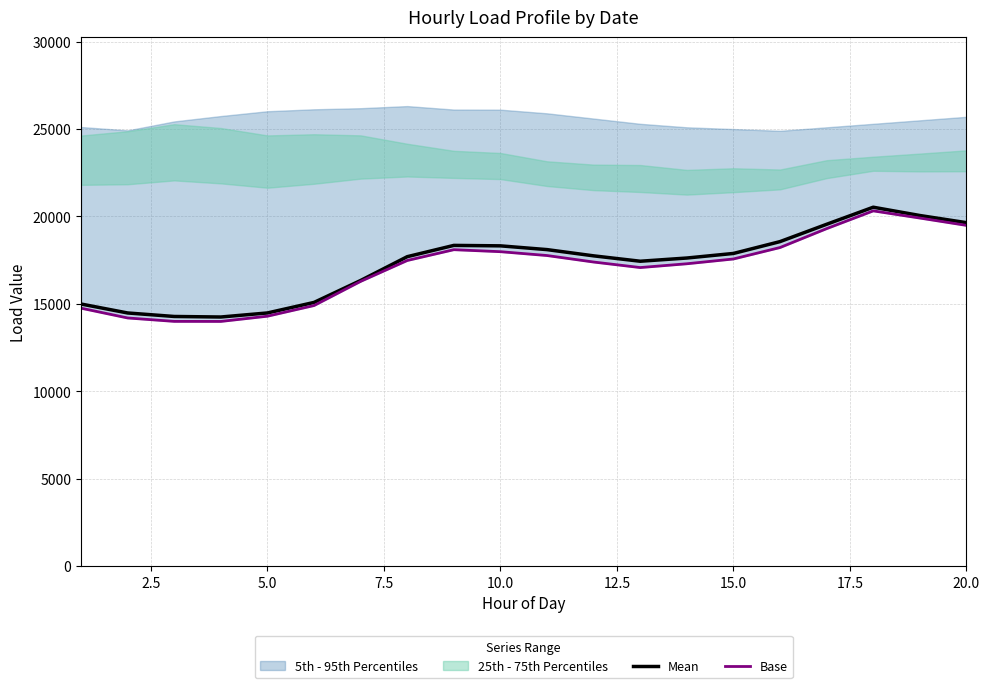

How many lines are shown in the chart?

2